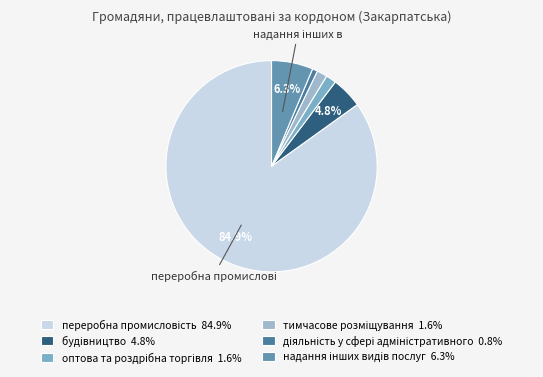

Is it true that тимчасове розміщування is 2% of the pie?

True